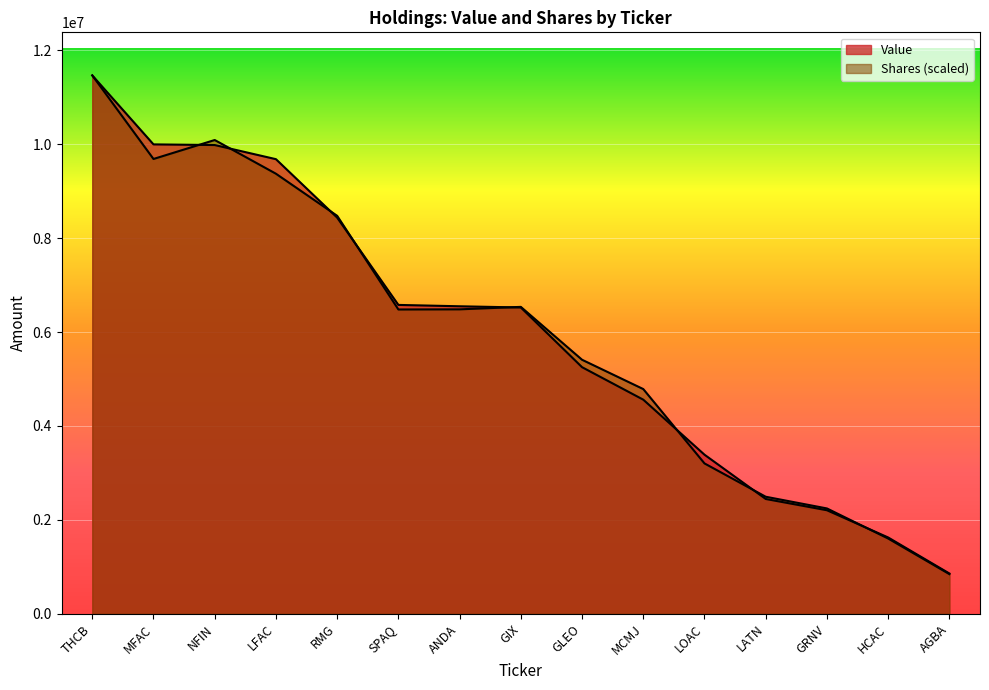

List the series in order of their overall mean, highest first.

Value, Shares